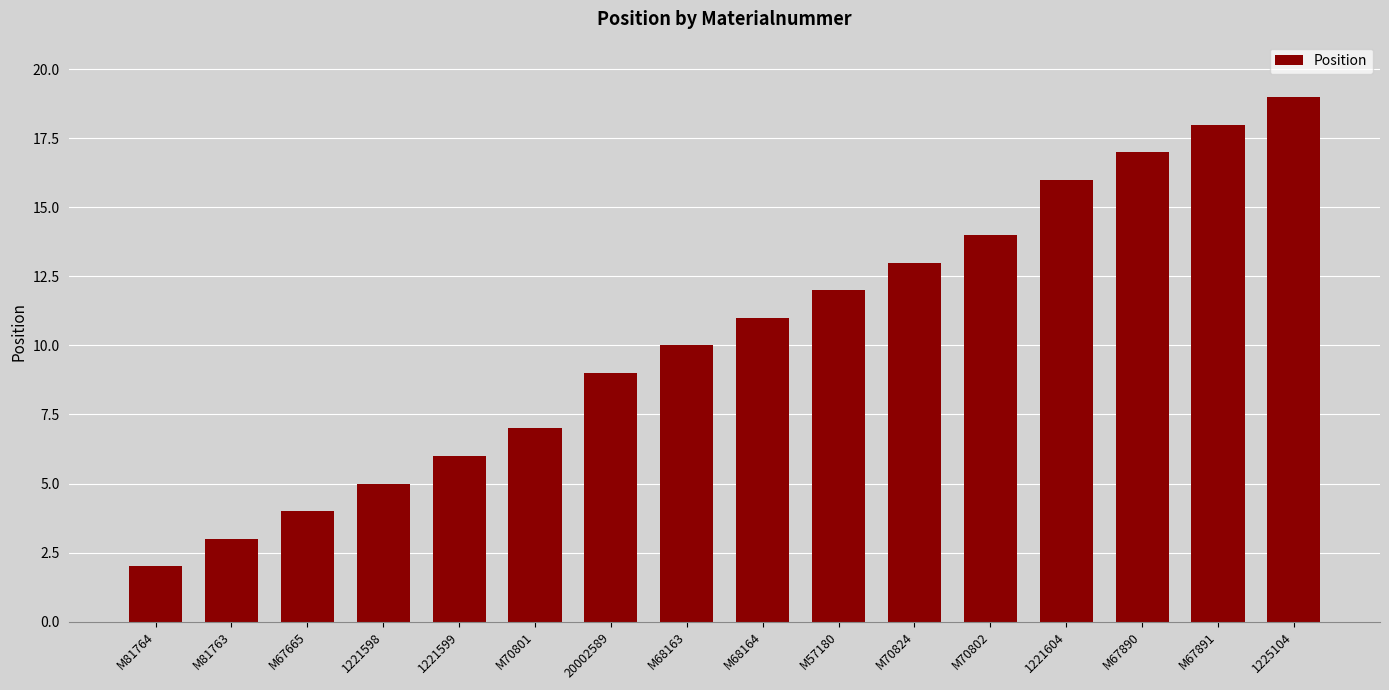

Is it true that the value at M70801 is 7?

True